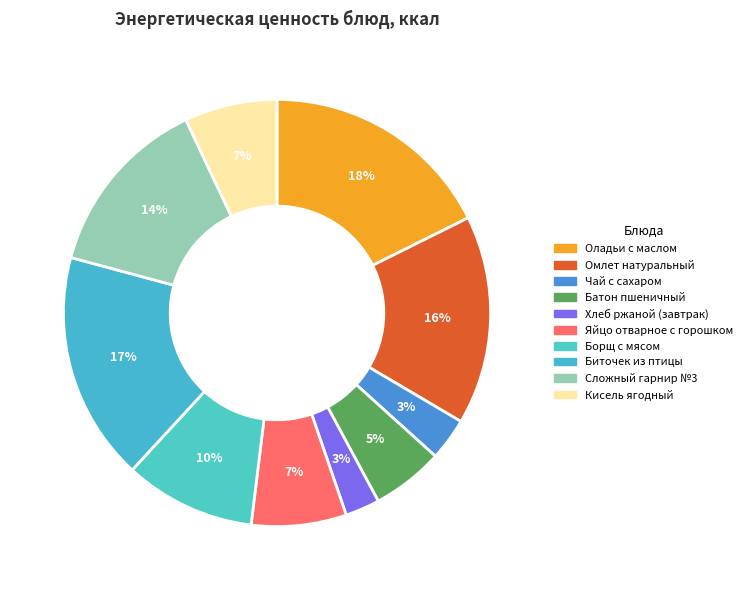

What percentage is NOT represented by Хлеб ржаной (завтрак)?

97.4%